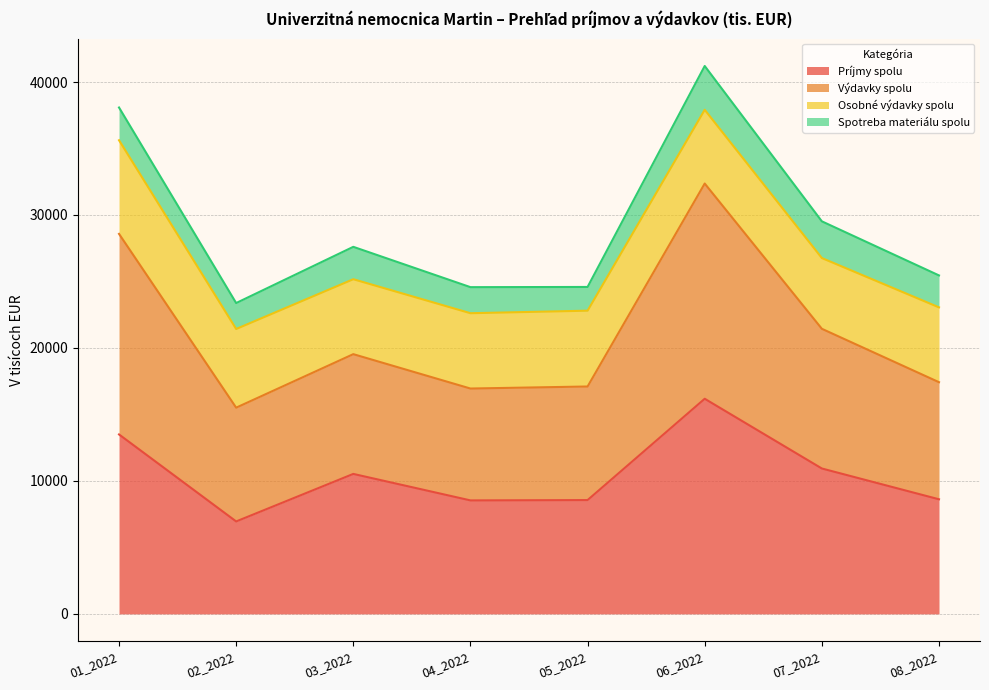

The value of Výdavky spolu at 08_2022 is 40287.7. True or false?

False